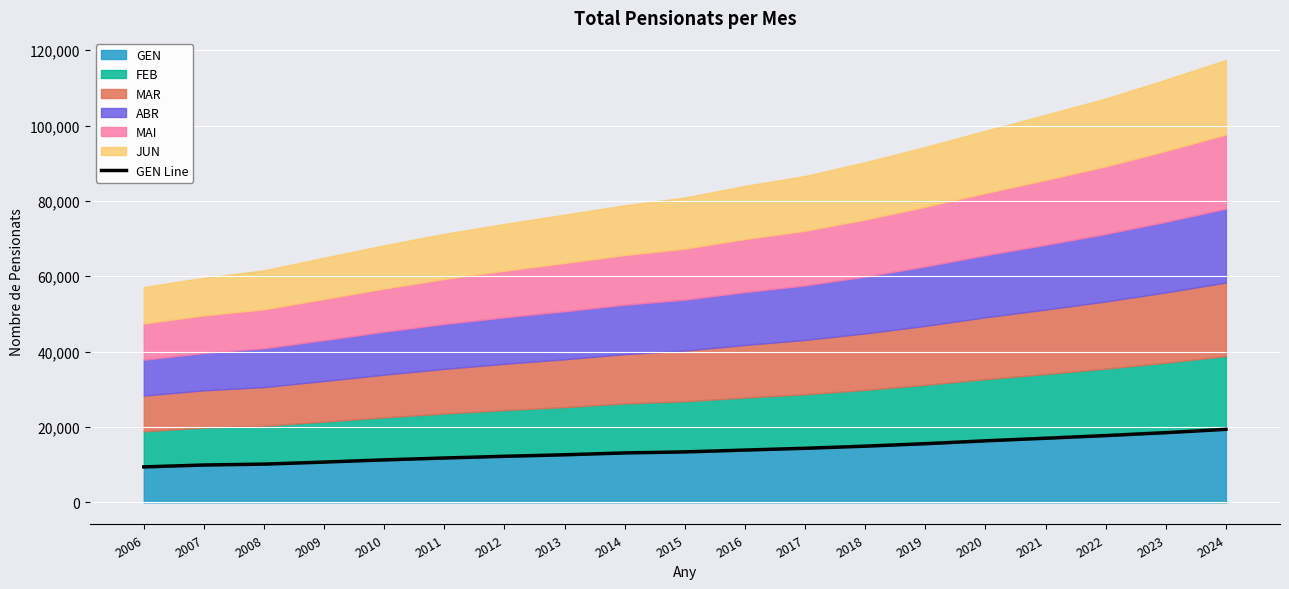

Approximately how many times larger is the value at 2016 compared to 2008?

1.4